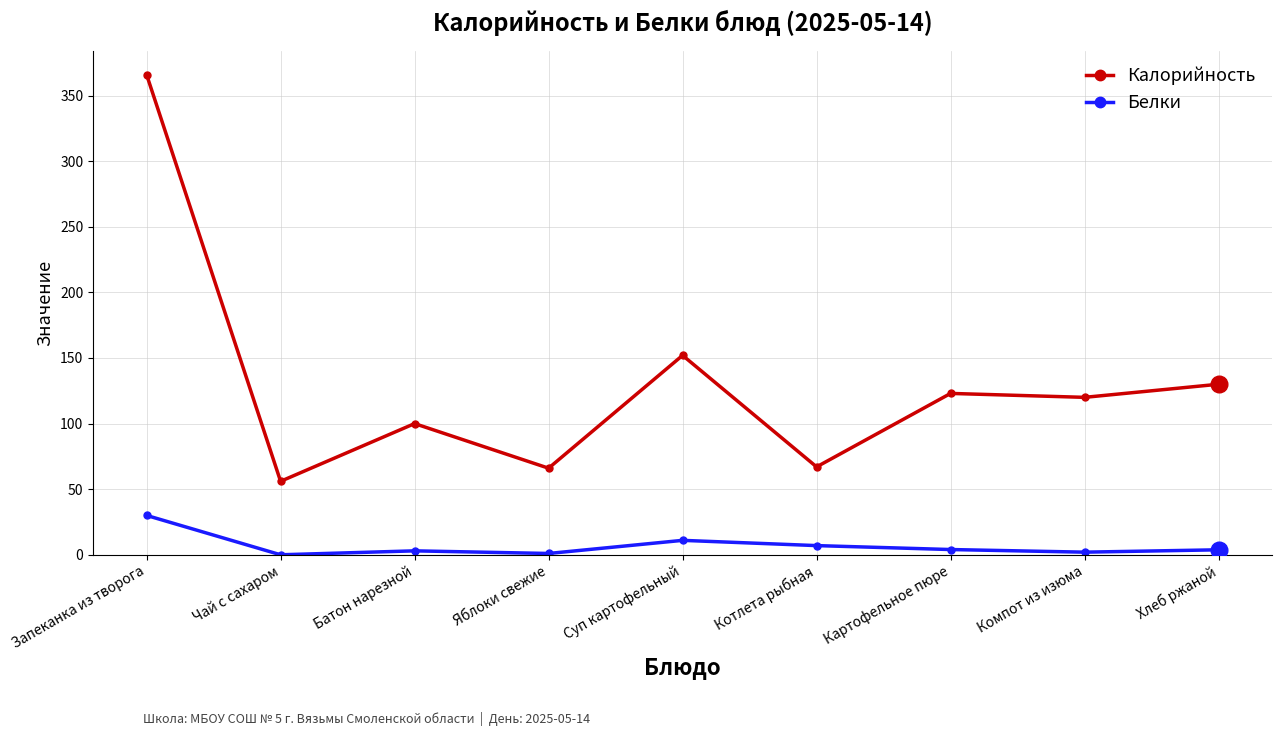

Rank the series by their maximum value, from lowest to highest.

Белки, Калорийность